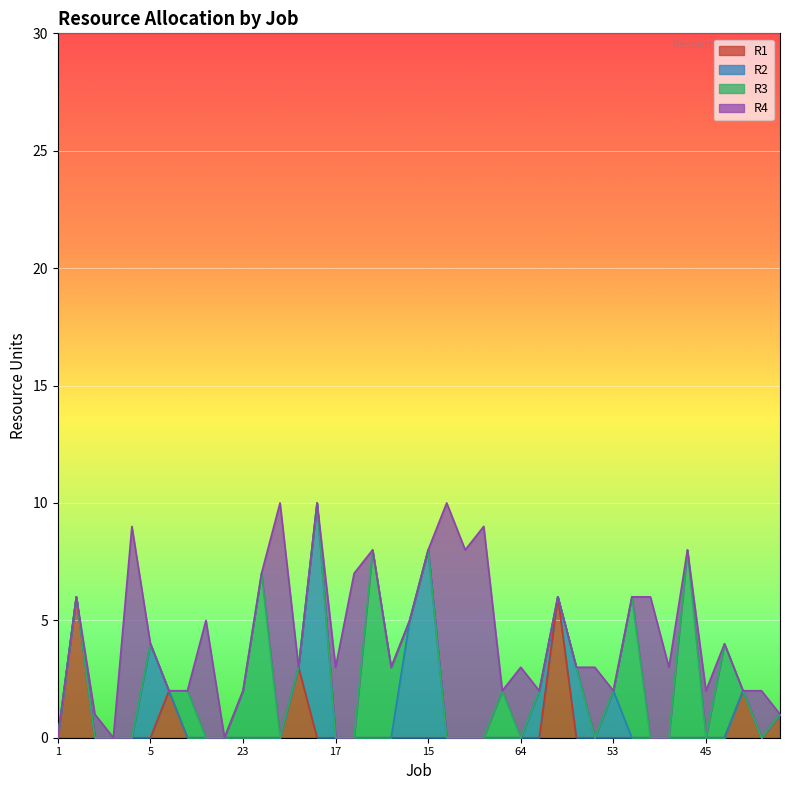

Which series has the largest range (max minus min)?

R2